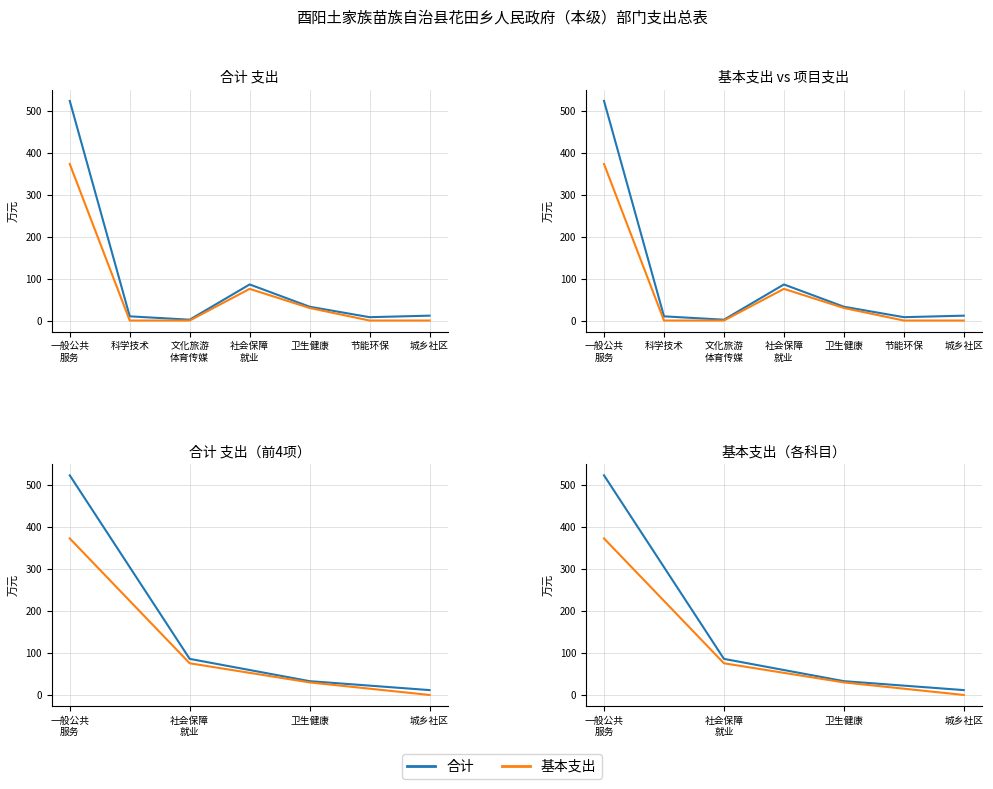

True or false: 合计 has a value of 523.5 at 一般公共
服务.

True